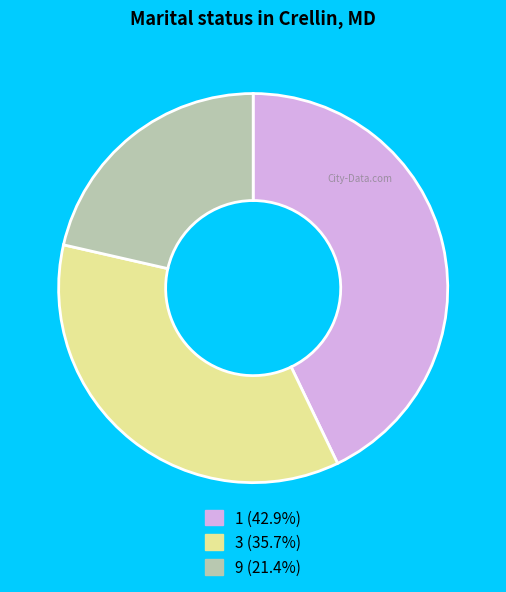

How many slices are in this pie chart?

3